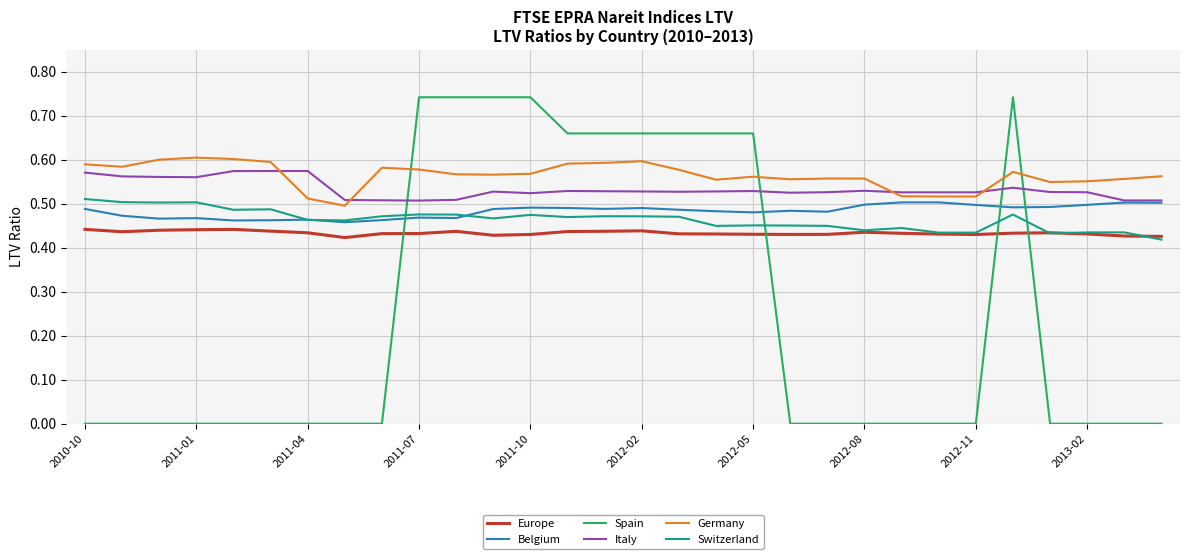

Which series has the widest spread of values?

Spain